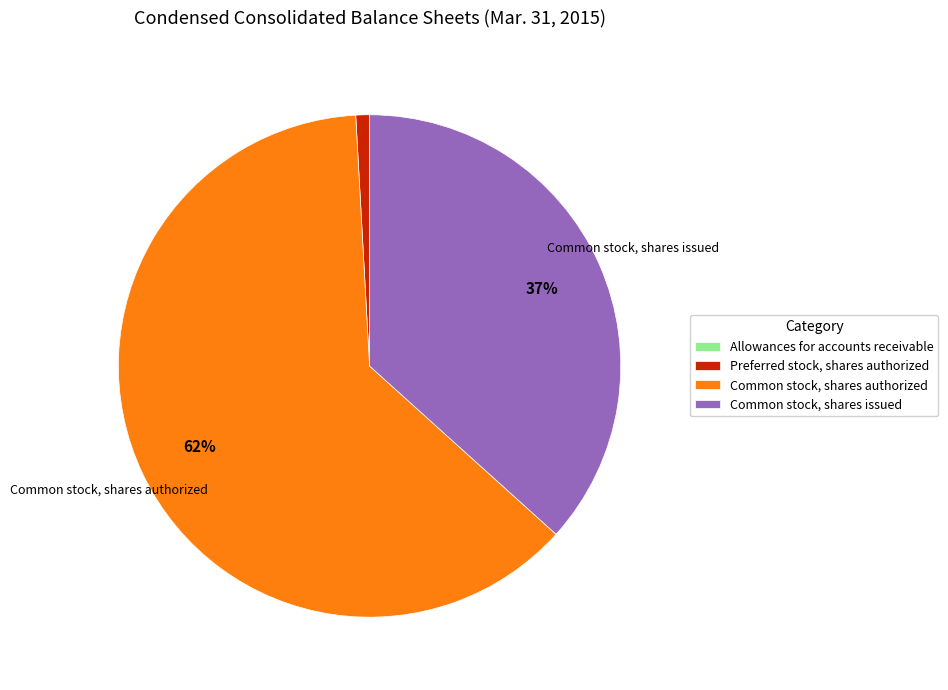

To the nearest percent, what is the average slice percentage?

25%